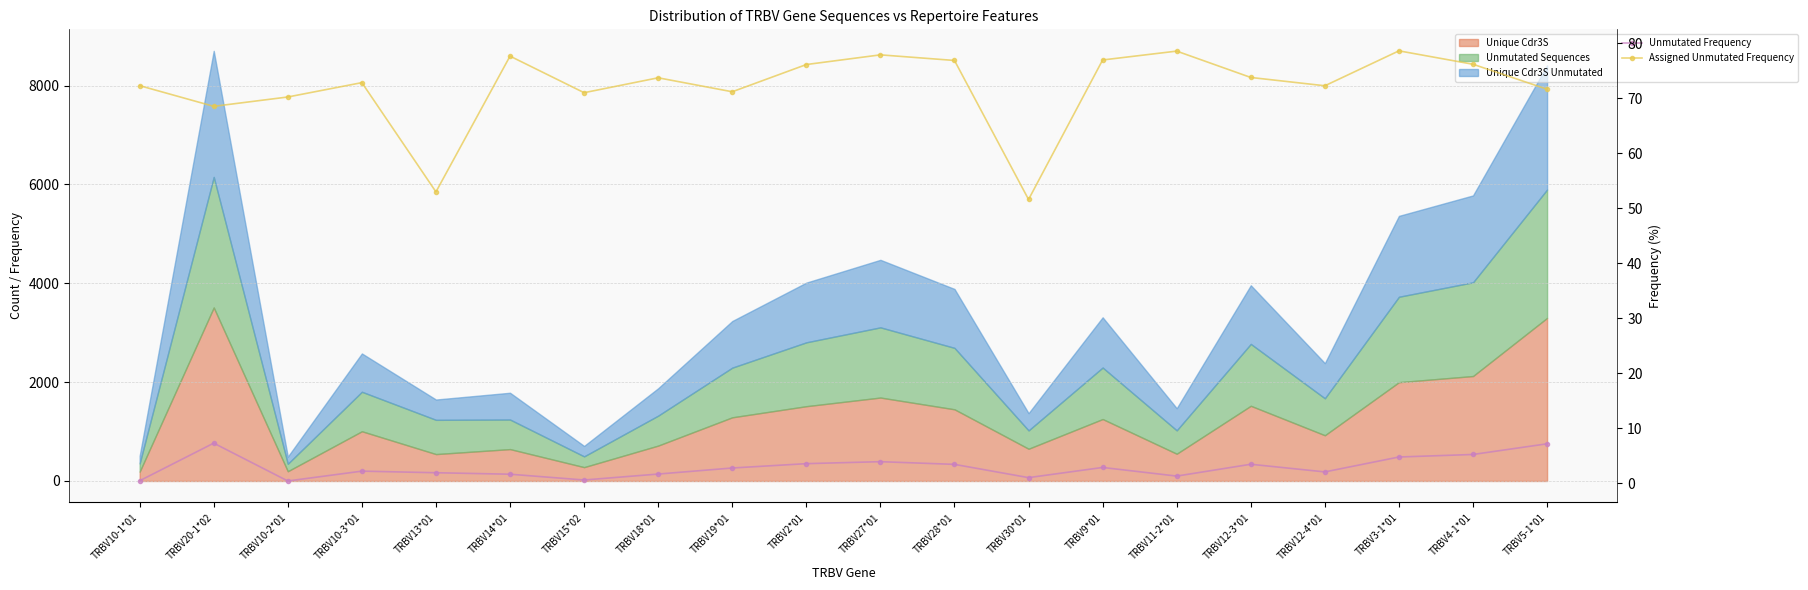

What is the difference between the maximum and minimum values in the Assigned Unmutated Frequency series?

27.0